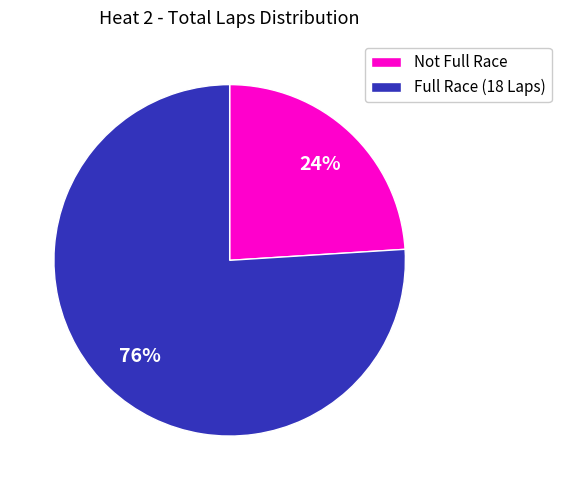

To the nearest percent, what is the average slice percentage?

50%